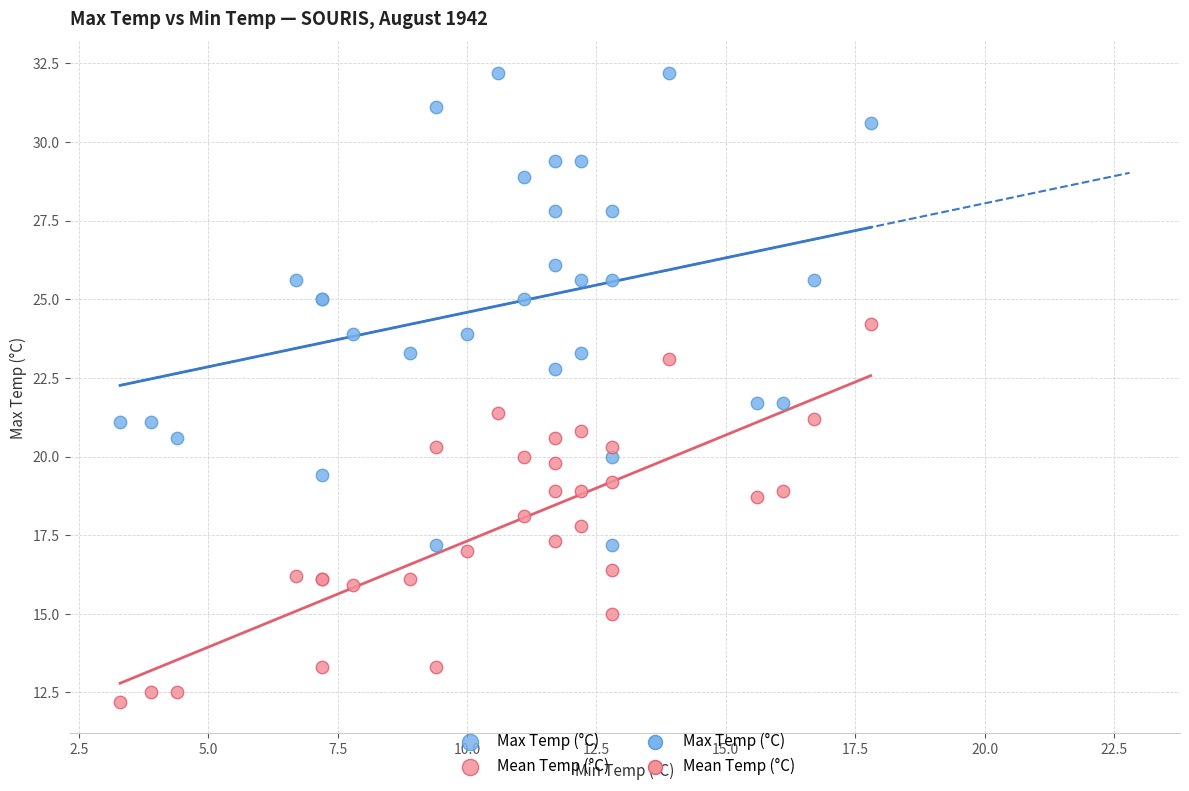

Which series contains the highest Y value?

Max Temp (°C)